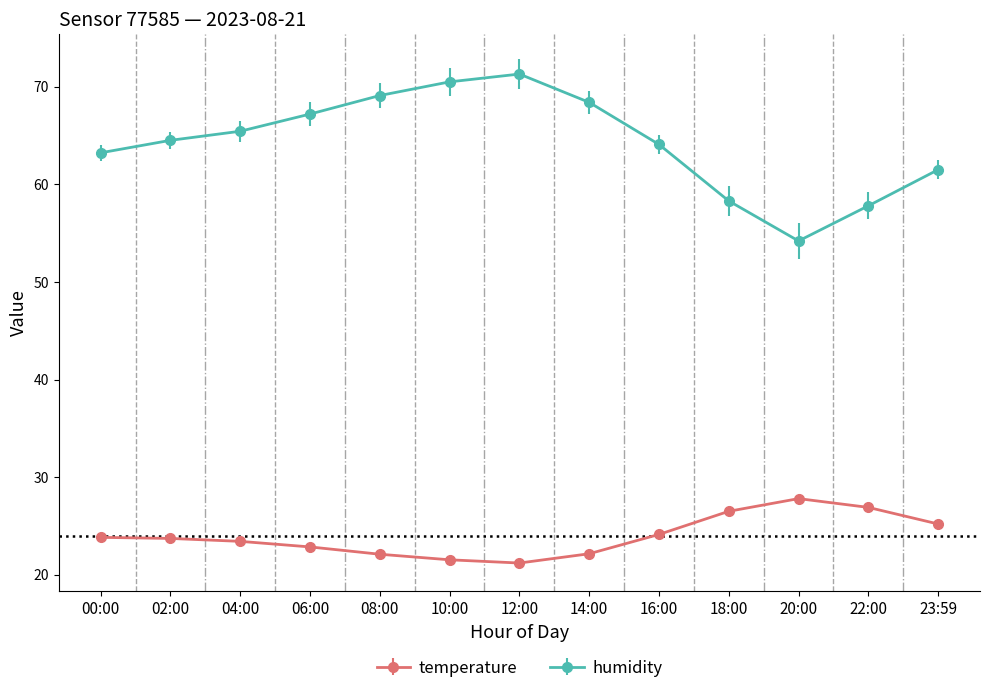

Is it true that temperature equals 25.2 at 23:59?

True